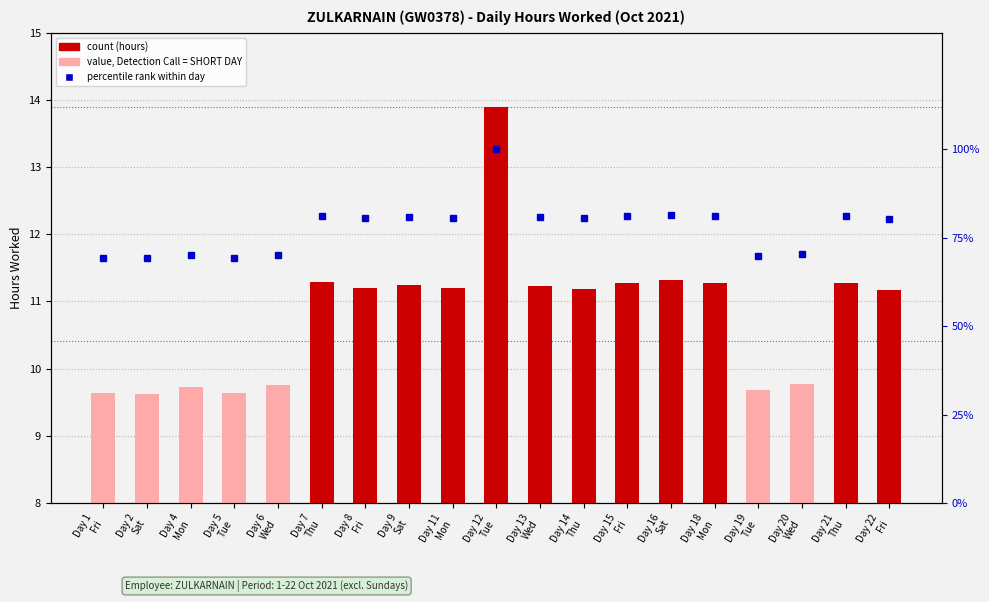

What is the difference between the highest and lowest values at Day 12
Tue?

86.1